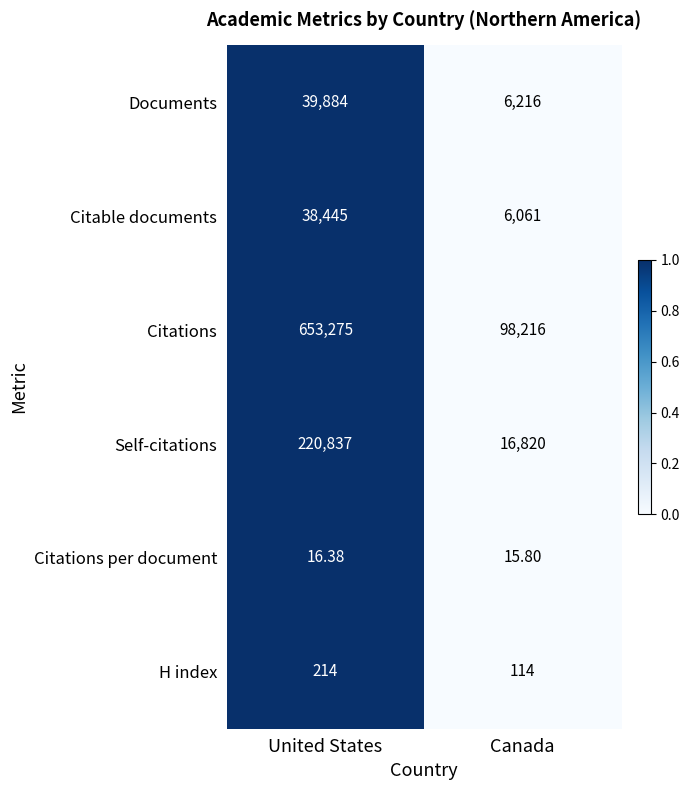

At which category does the chart reach its minimum across all series?

Canada